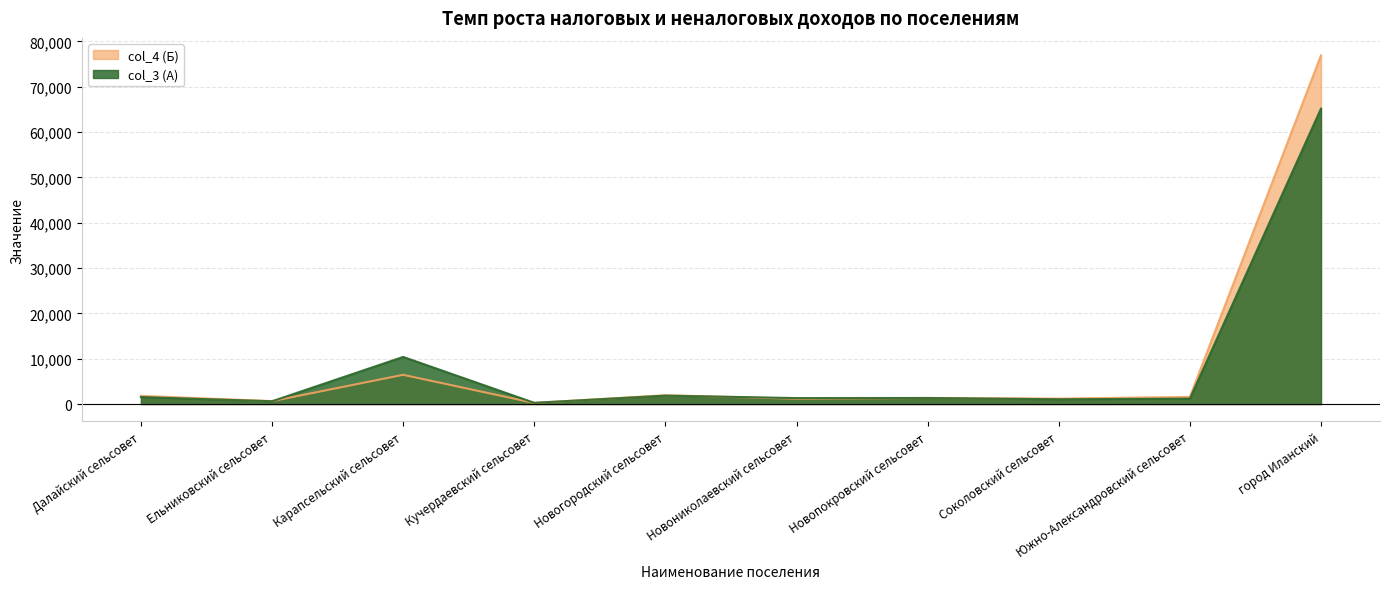

At Ельниковский сельсовет, list the series in order from smallest to largest.

col_3 (A), col_4 (Б)